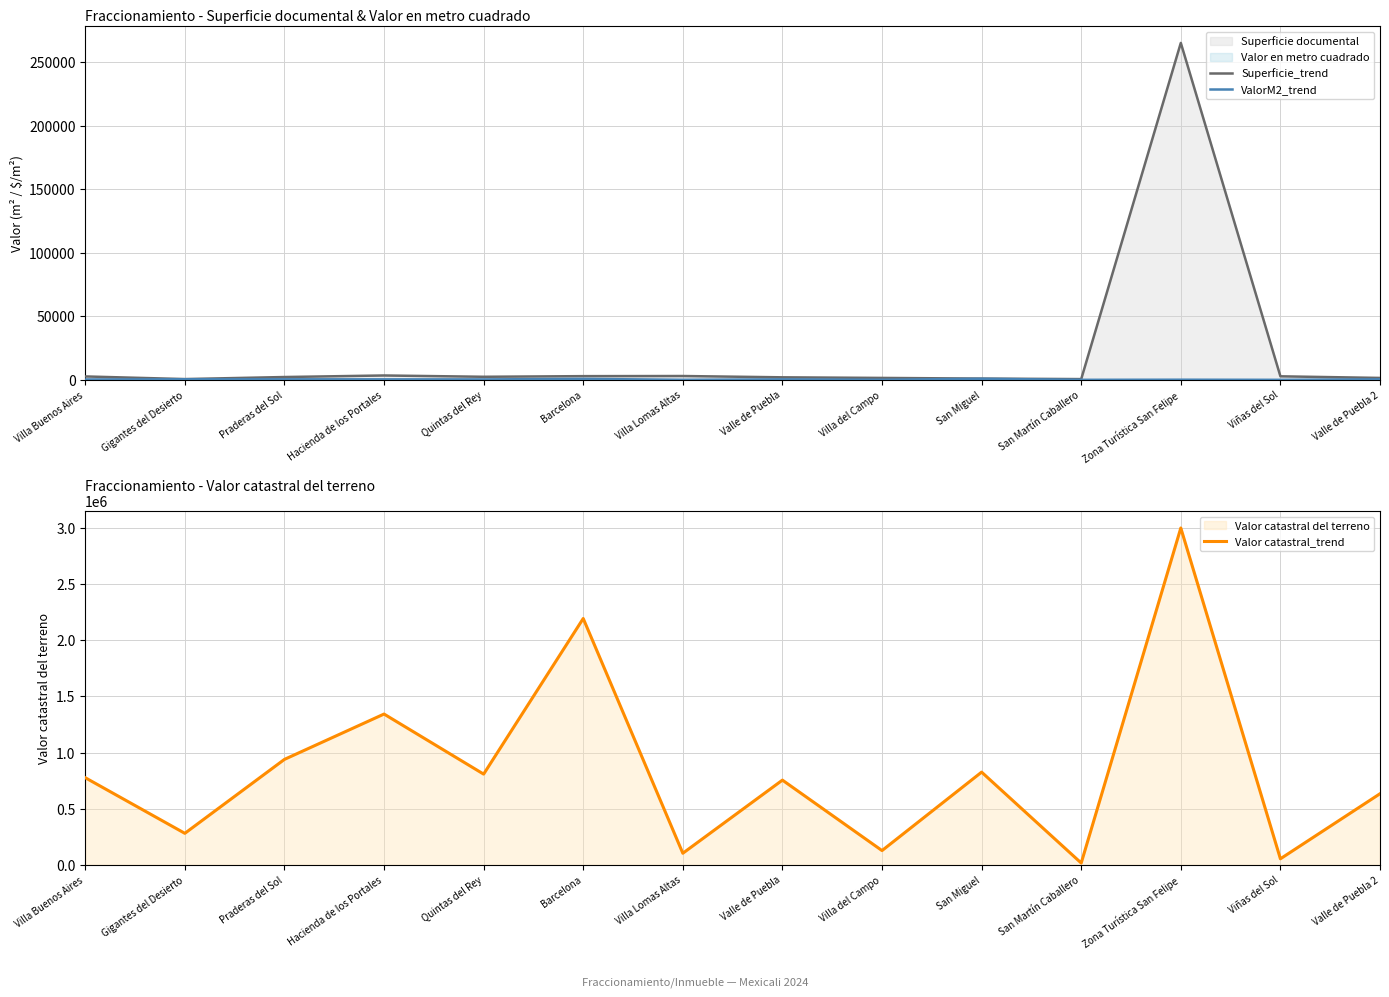

In ValorM2_trend, how many points are lower than both neighbors (excluding endpoints)?

5